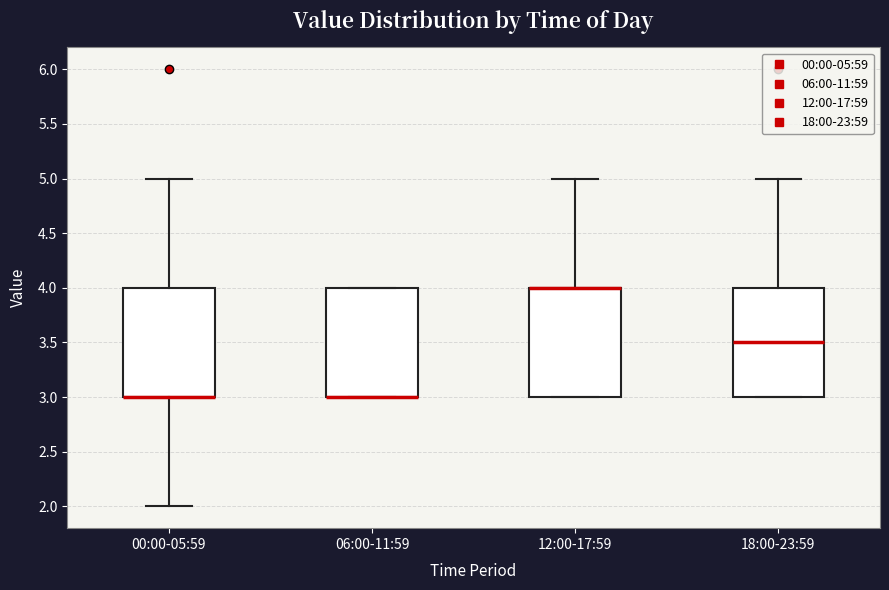

Reading left to right, read every box against the y-axis: the position of its median line, the range the box covers, and the ends of its whiskers. The values are not printed on the chart, so give them approximately, as read against the axis.

00:00-05:59: median 3.0 (drawn on the box's lower edge), box 3.0 to 4.0, whiskers 2.0 to 5.0
06:00-11:59: median 3.0 (drawn on the box's lower edge), box 3.0 to 4.0, whiskers 3.0 to 4.0
12:00-17:59: median 4.0 (drawn on the box's upper edge), box 3.0 to 4.0, whiskers 3.0 to 5.0
18:00-23:59: median 3.5, box 3.0 to 4.0, whiskers 3.0 to 5.0